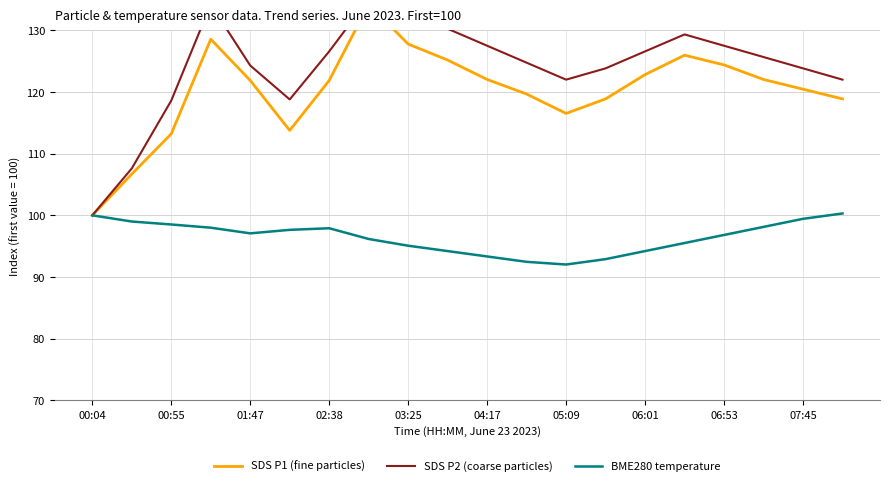

What are all the series names shown in the legend?

SDS P1 (fine particles), SDS P2 (coarse particles), BME280 temperature